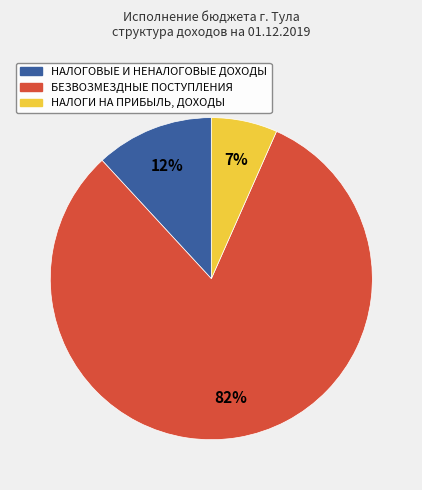

Which has a higher value, БЕЗВОЗМЕЗДНЫЕ ПОСТУПЛЕНИЯ or НАЛОГОВЫЕ И НЕНАЛОГОВЫЕ ДОХОДЫ?

БЕЗВОЗМЕЗДНЫЕ ПОСТУПЛЕНИЯ